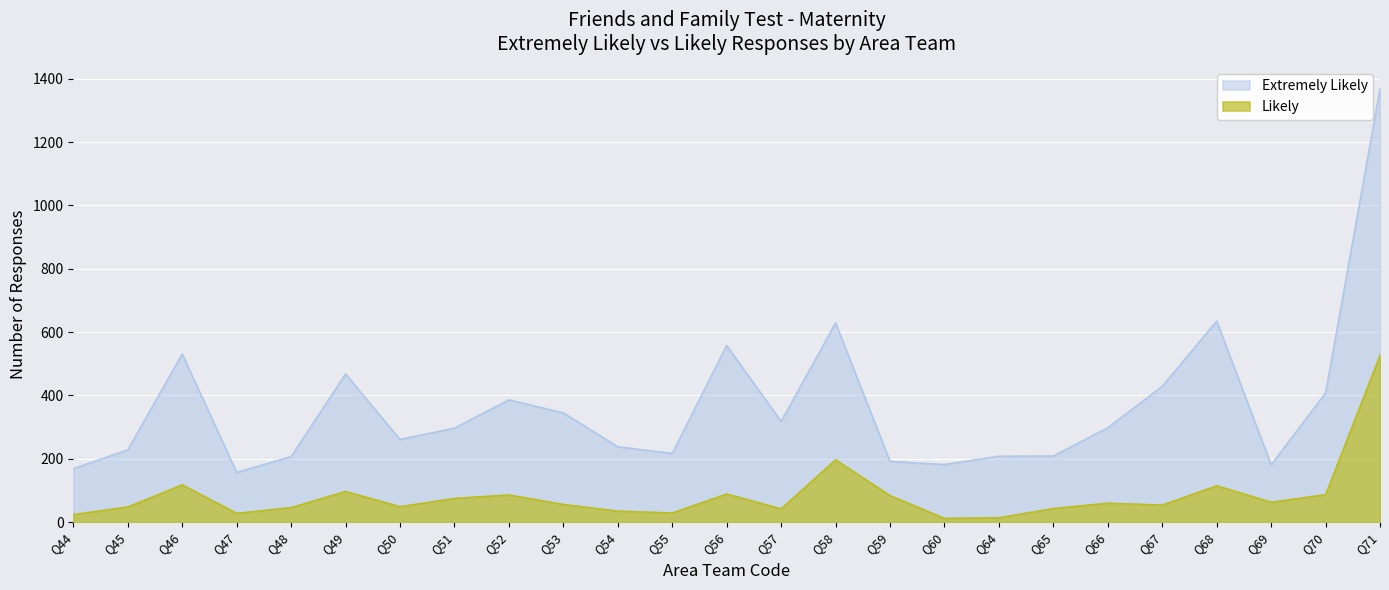

What is the value of the Extremely Likely point at the 18th from the left?

208